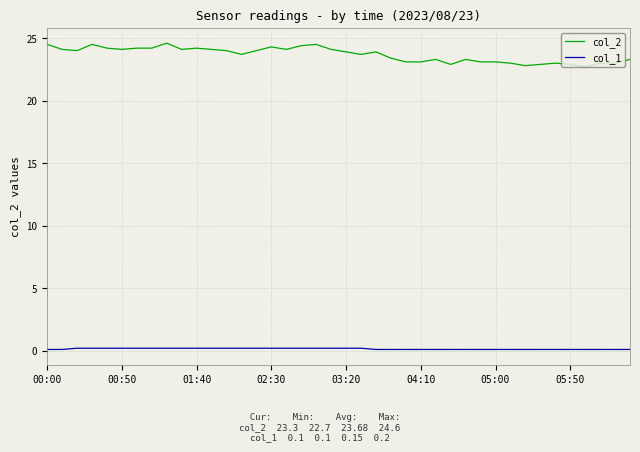

True or false: col_2 and col_1 cross at least once.

False